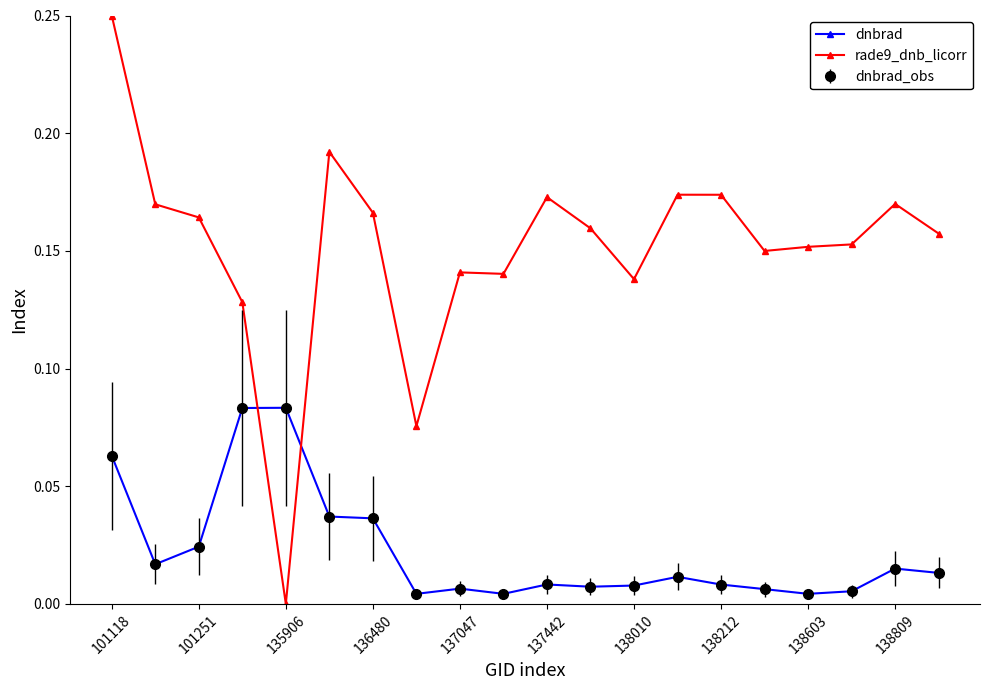

Is this an area chart (filled region under the line)?

No